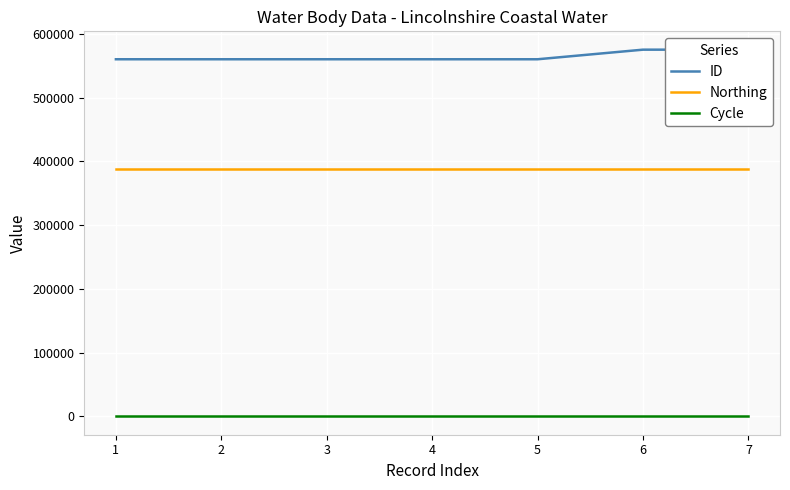

The value of ID at 1 is 560309. True or false?

True